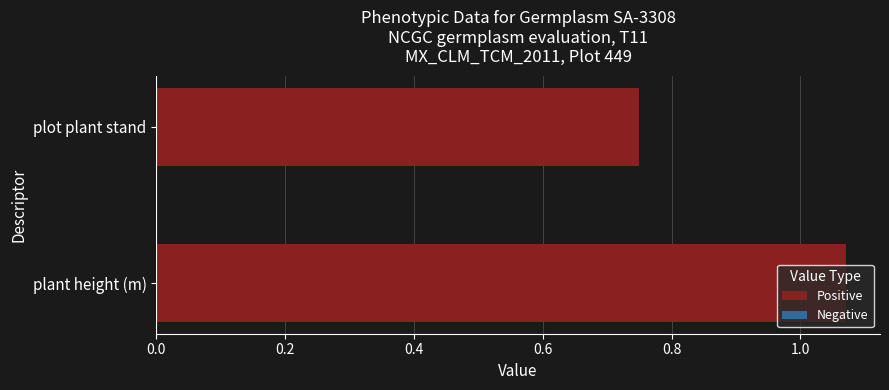

Is it true that the value at plot plant stand is 0.2?

False